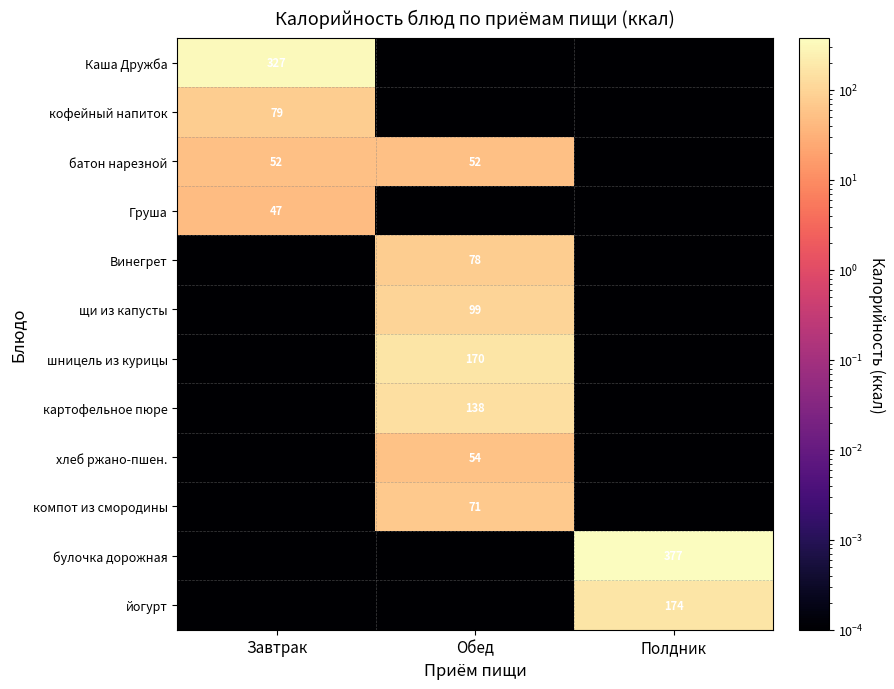

Is the value of компот из смородины at Завтрак greater than the value of булочка дорожная at Завтрак?

No